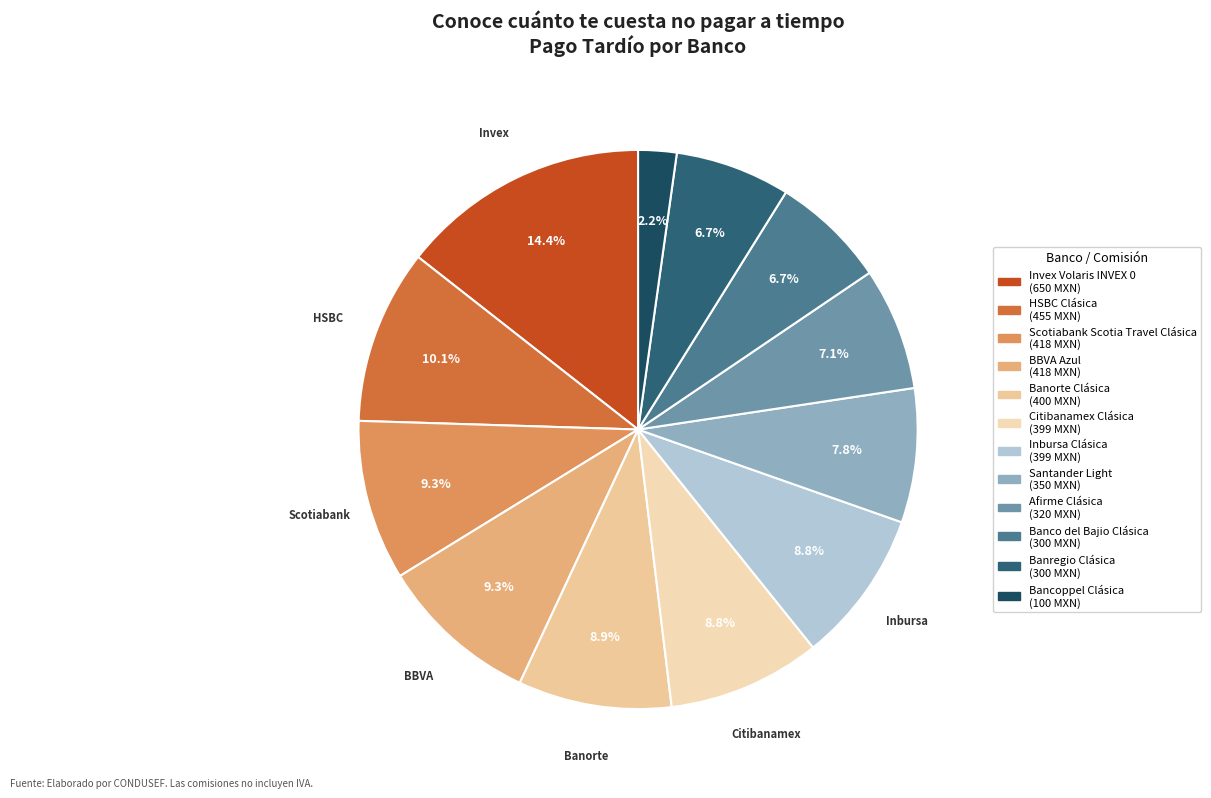

Is it true that Invex Volaris INVEX 0 is 14% of the pie?

True